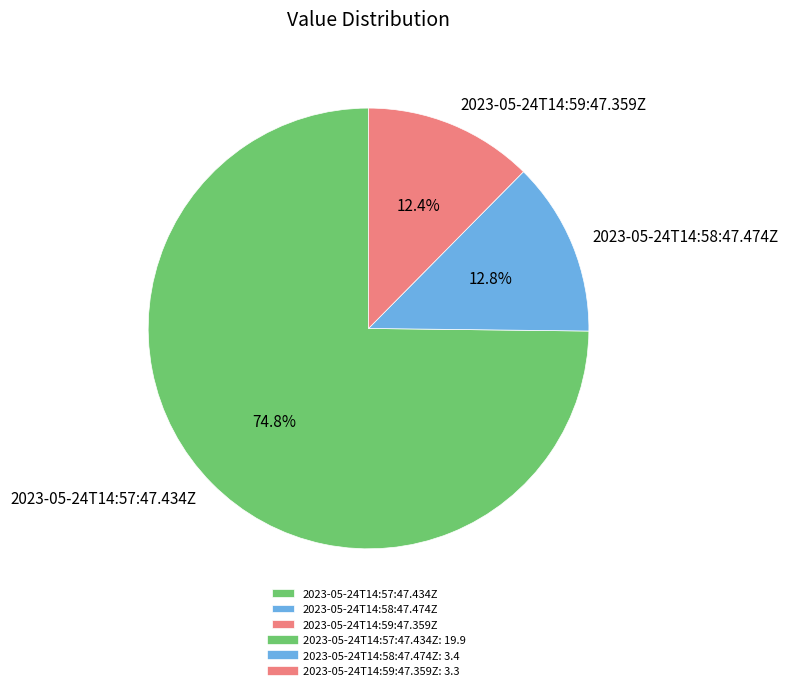

What portion of the pie excludes 2023-05-24T14:57:47.434Z?

25.2%